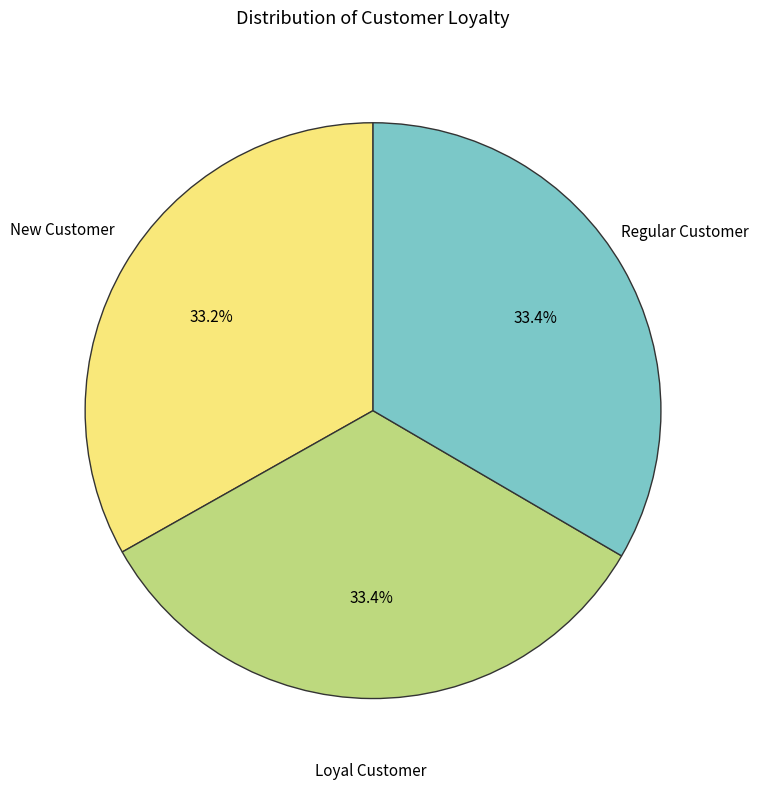

What is the ratio of the value at New Customer to the value at Loyal Customer?

1.0